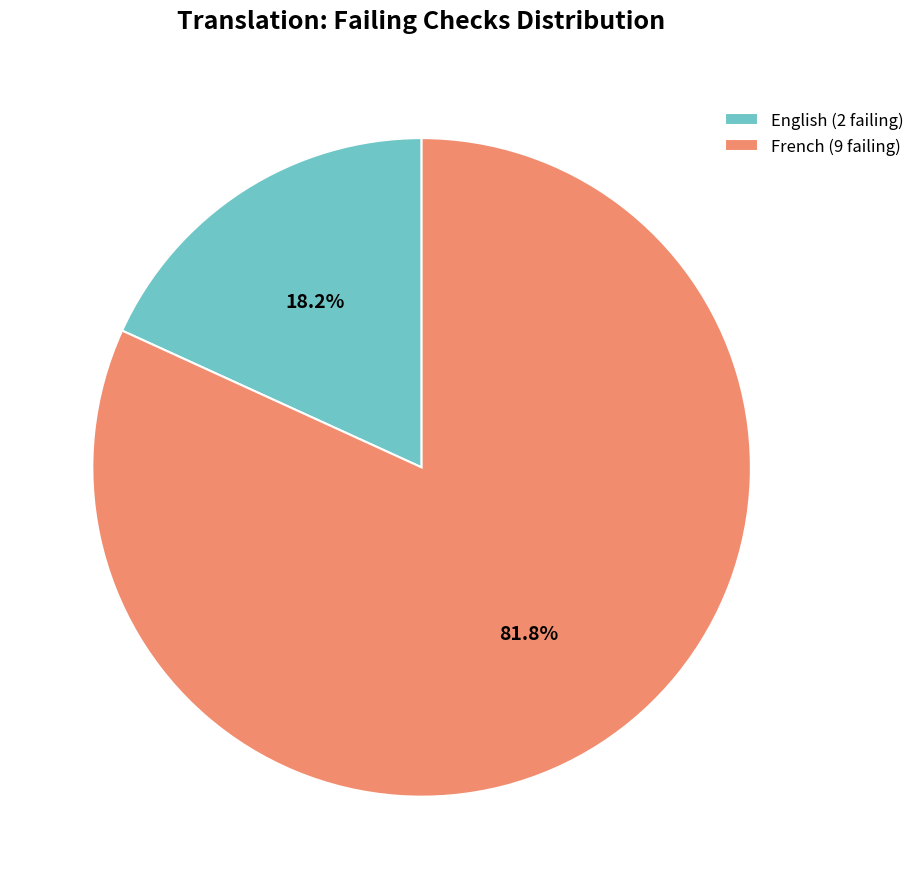

The French slice represents 72% of the pie. True or false?

False